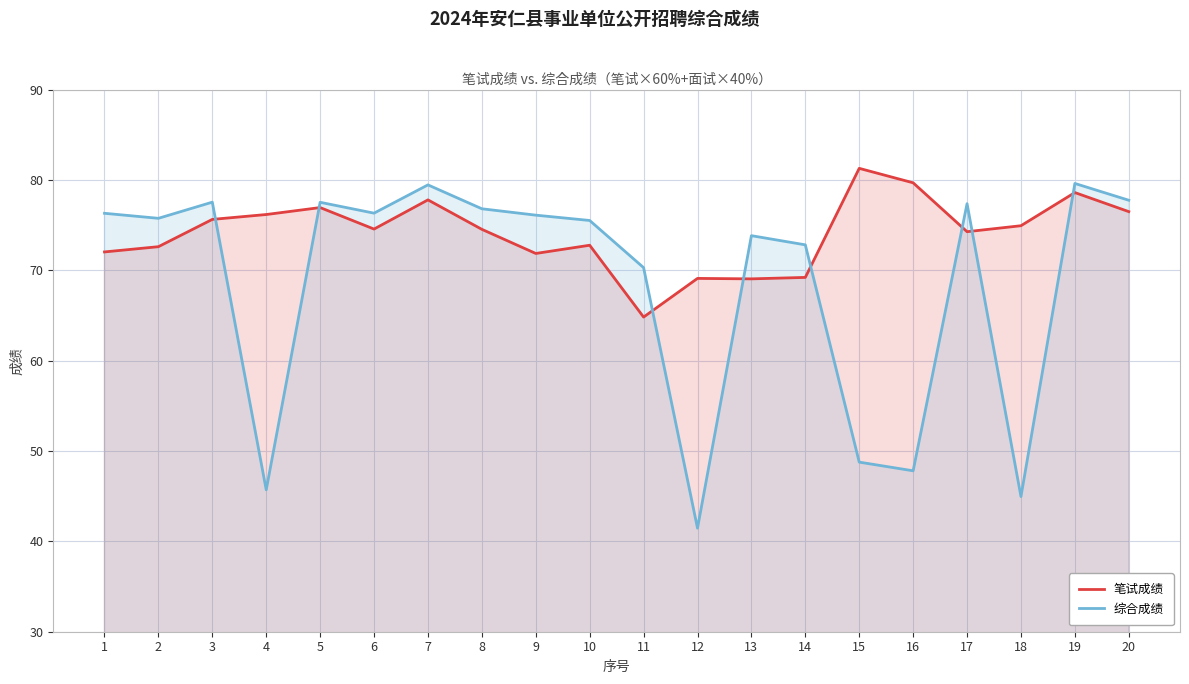

True or false: 综合成绩 has a value of 21.6 at 14.

False